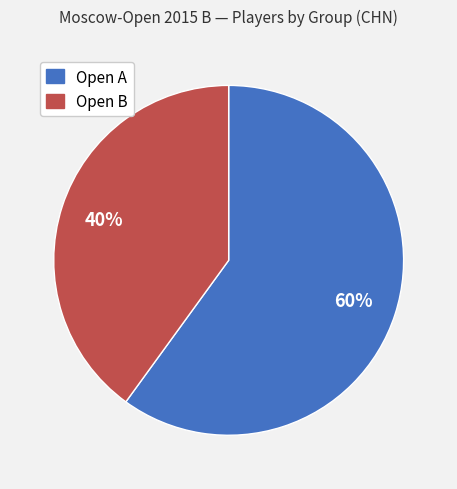

To the nearest percent, what portion does Open B represent?

40%